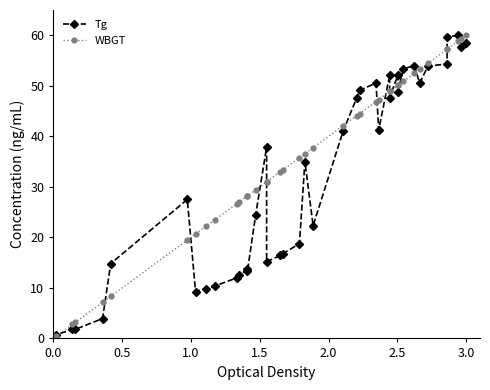

What is the sum of all Tg values?

1250.5